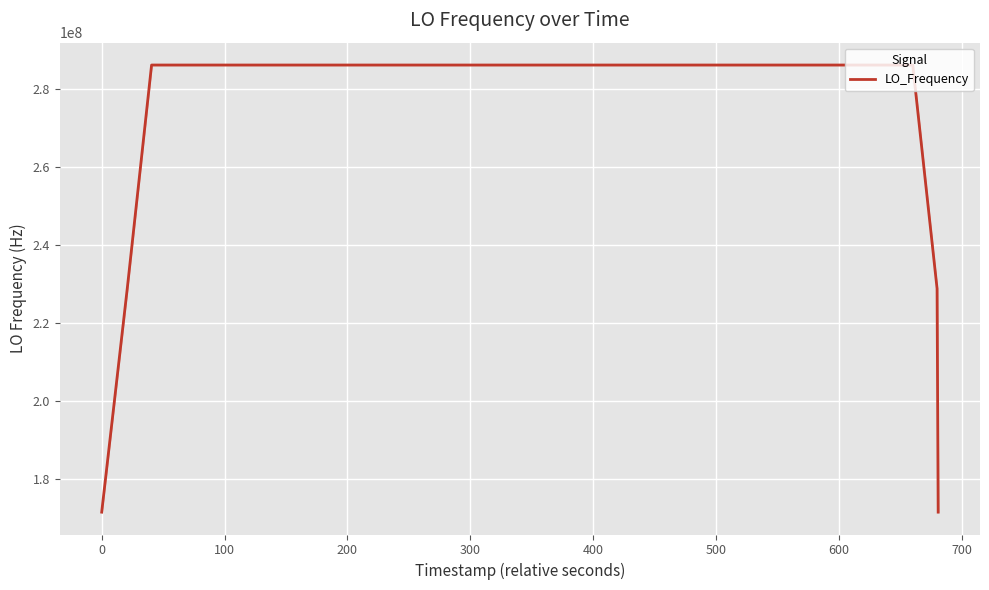

What is the minimum value shown in the chart?

171628194.3